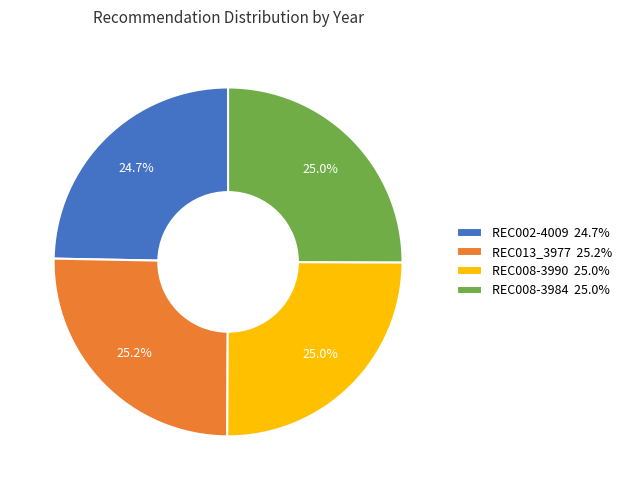

What is the ratio of the value at REC002-4009 24.7% to the value at REC013_3977 25.2%?

1.0